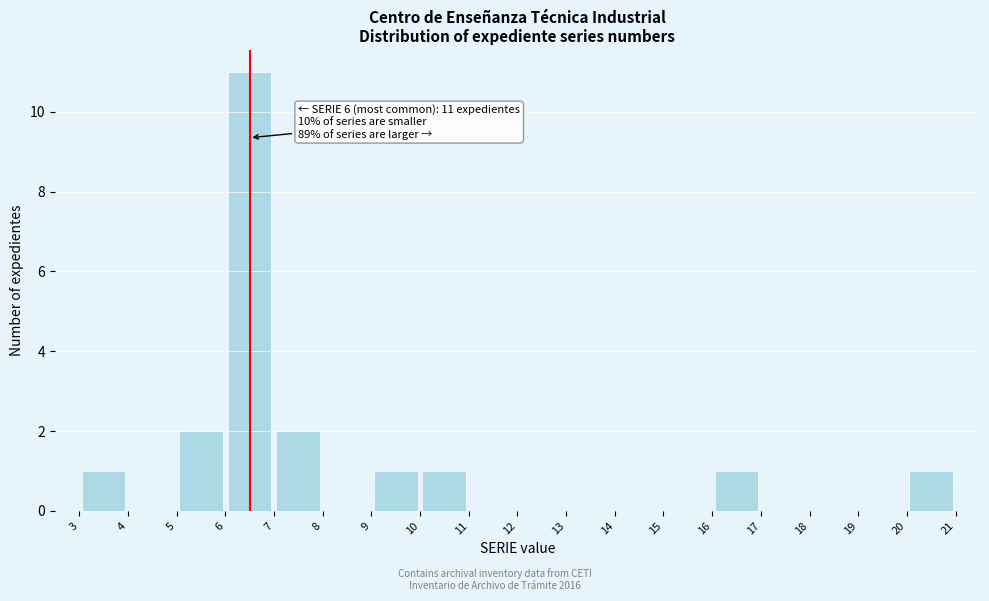

Over which range of the x-axis is the bar tallest?

6 to 7